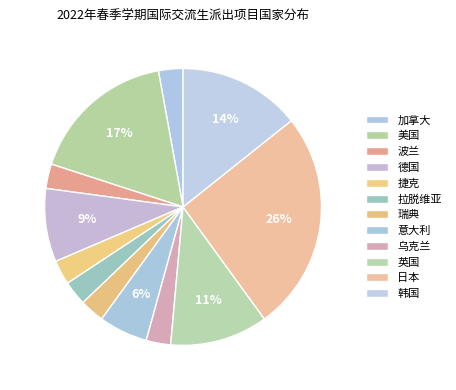

Count the number of slices in the pie.

12